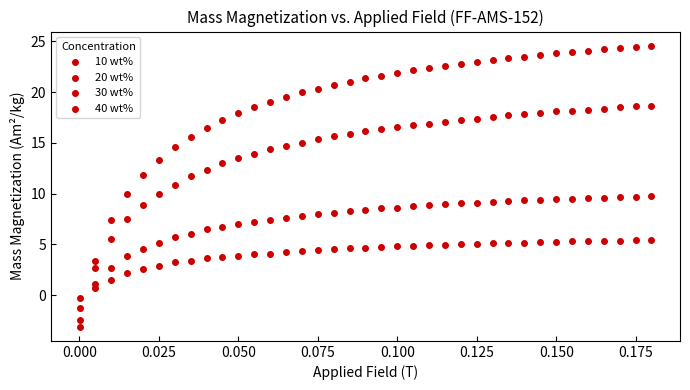

Count the number of points in this scatter plot.

148